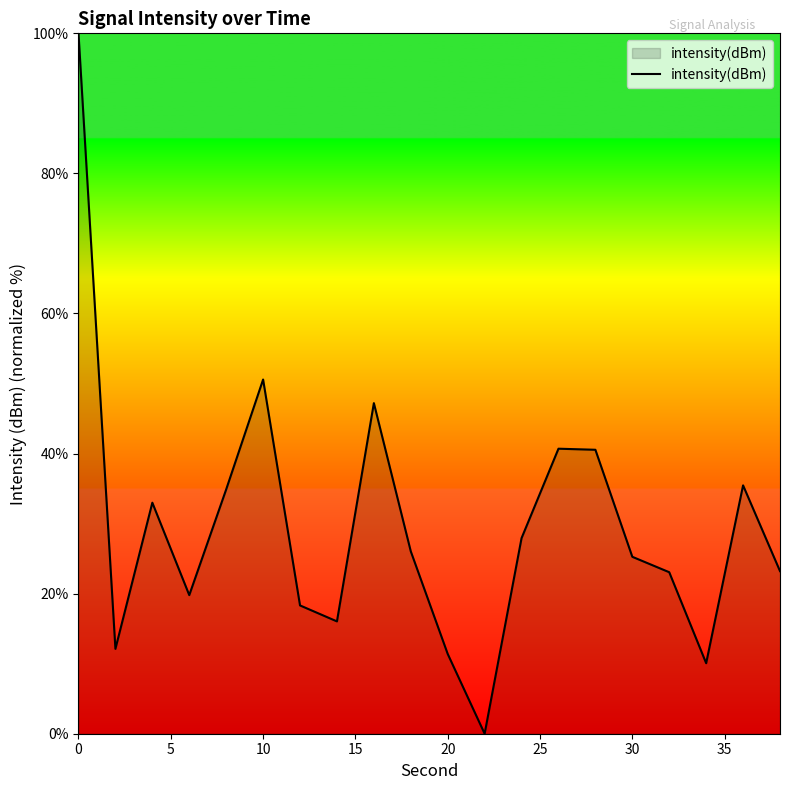

What is the difference between the maximum and minimum values?

100.0